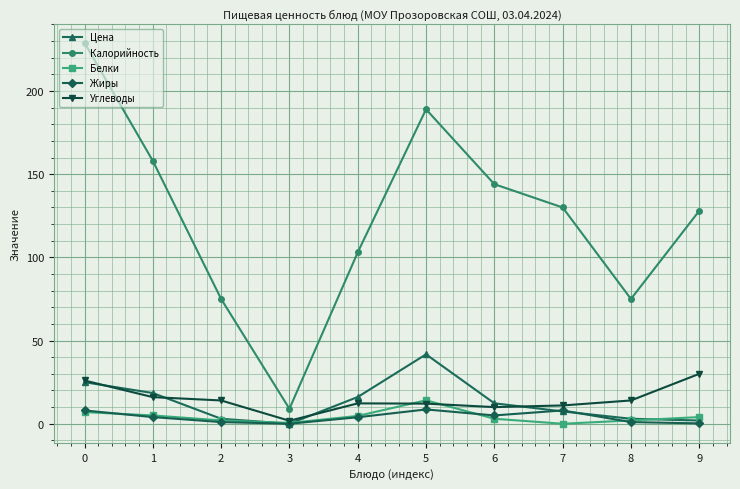

What is the sum of all Углеводы values?

147.2